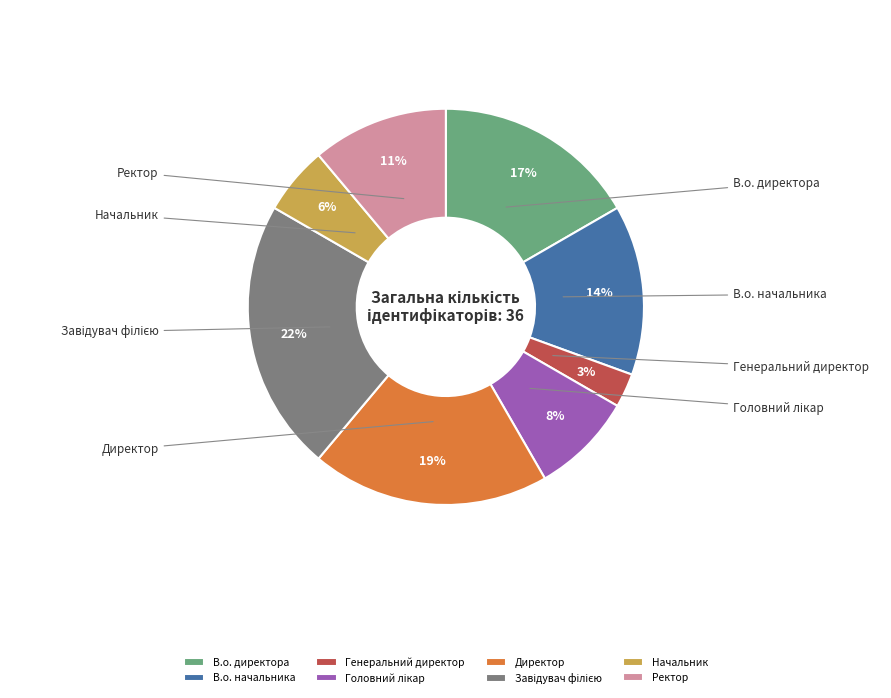

True or false: В.о. начальника accounts for 21% of the total.

False